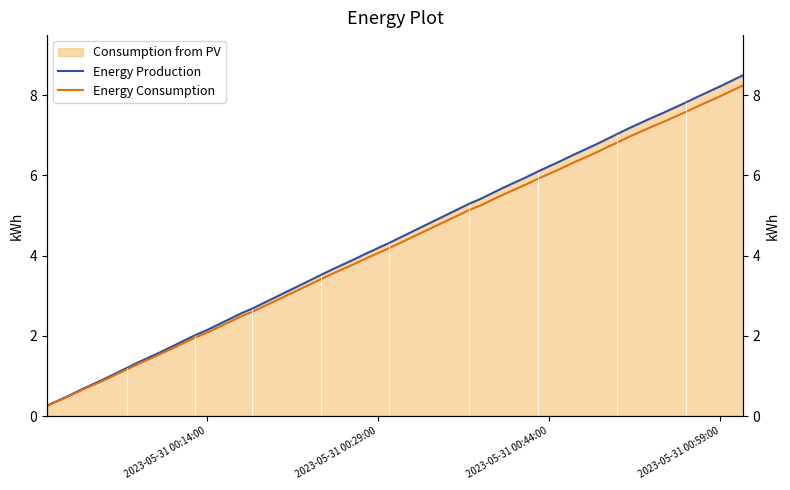

What is the difference between the highest and lowest values at 2023-05-31 00:14:00?

0.1